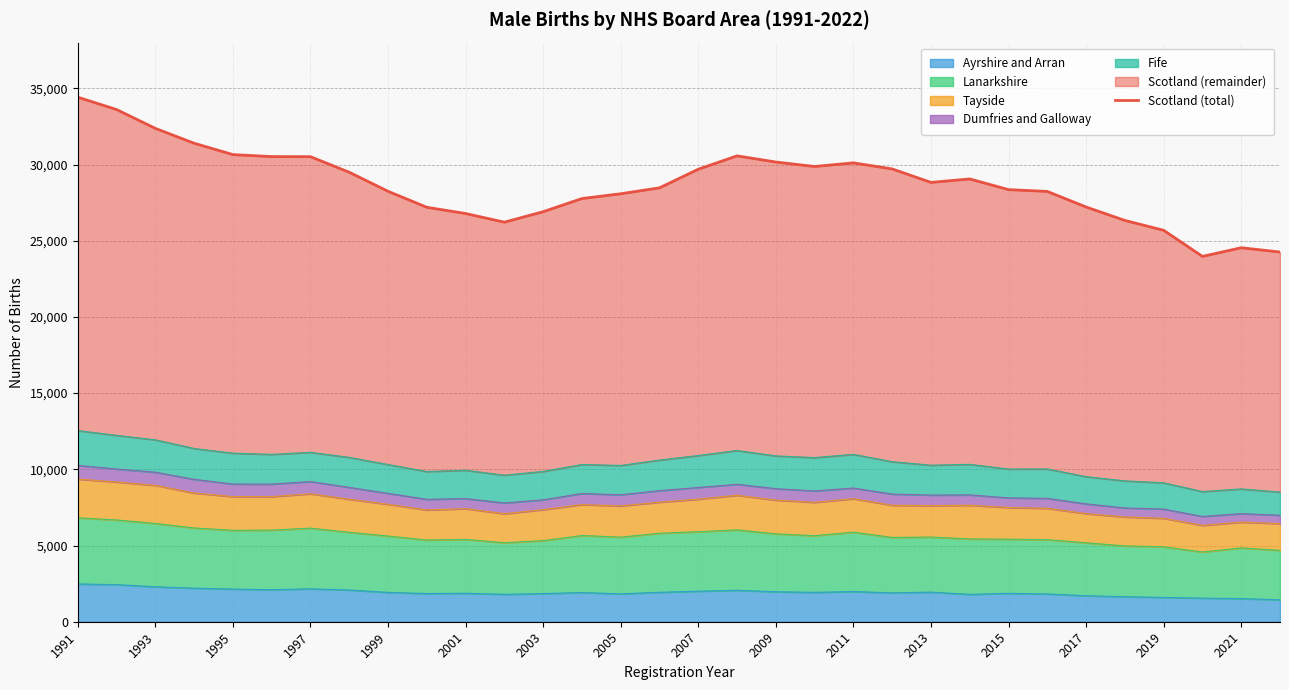

What is the lowest value of the Ayrshire and Arran series?

1438